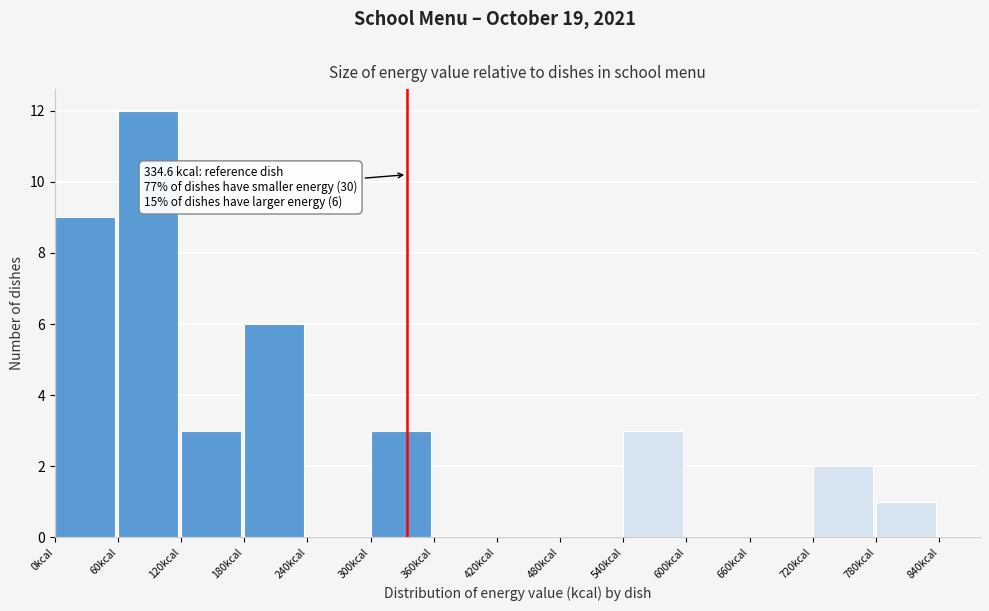

Over which range of the x-axis is the bar tallest?

60 to 120